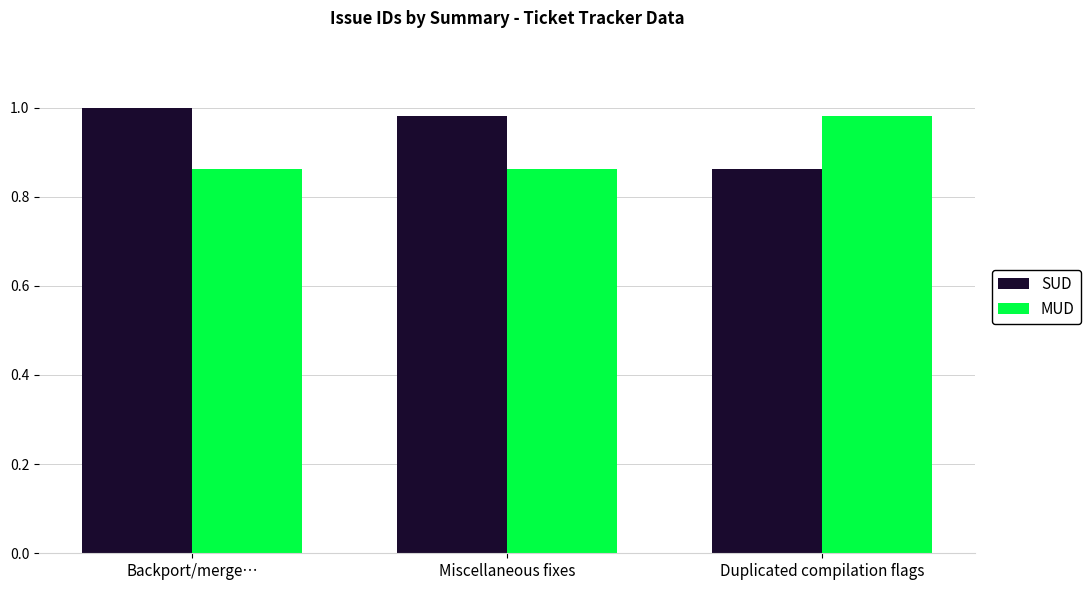

Is the value of SUD at Miscellaneous fixes greater than the value of MUD at Miscellaneous fixes?

Yes